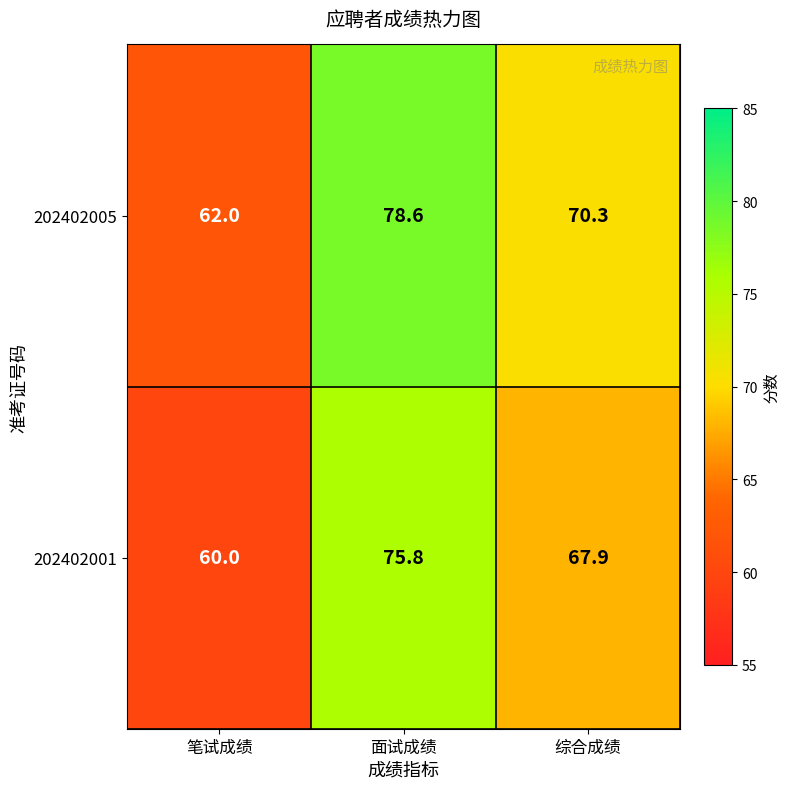

What is the average value of the 202402001 series?

67.9